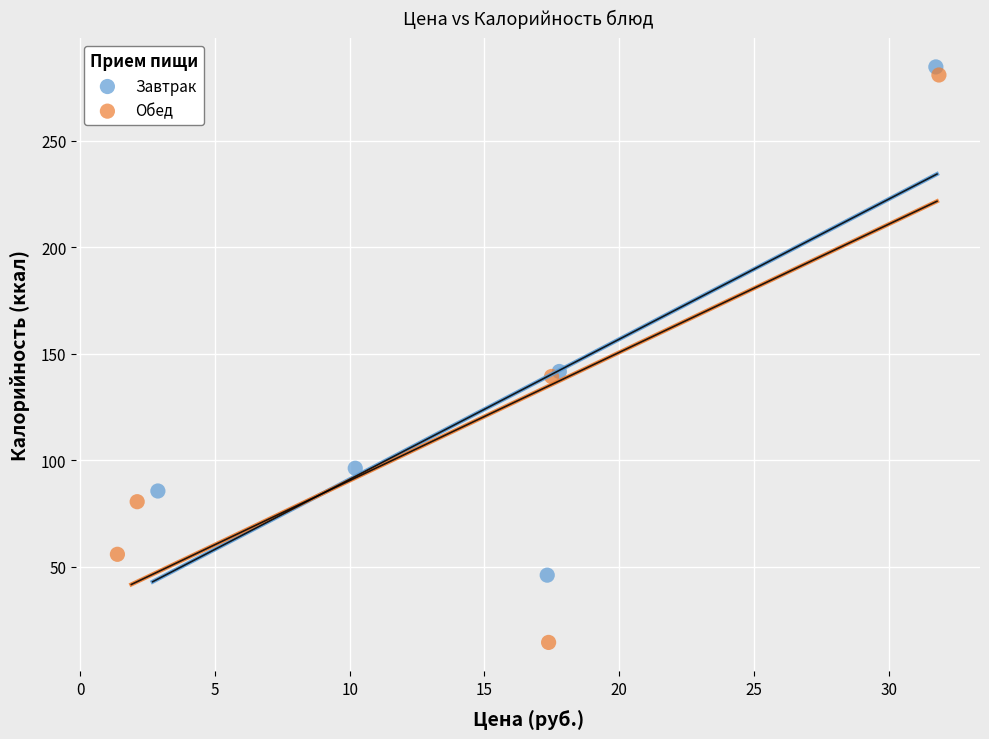

What are all the series names shown in the legend?

Завтрак, Обед